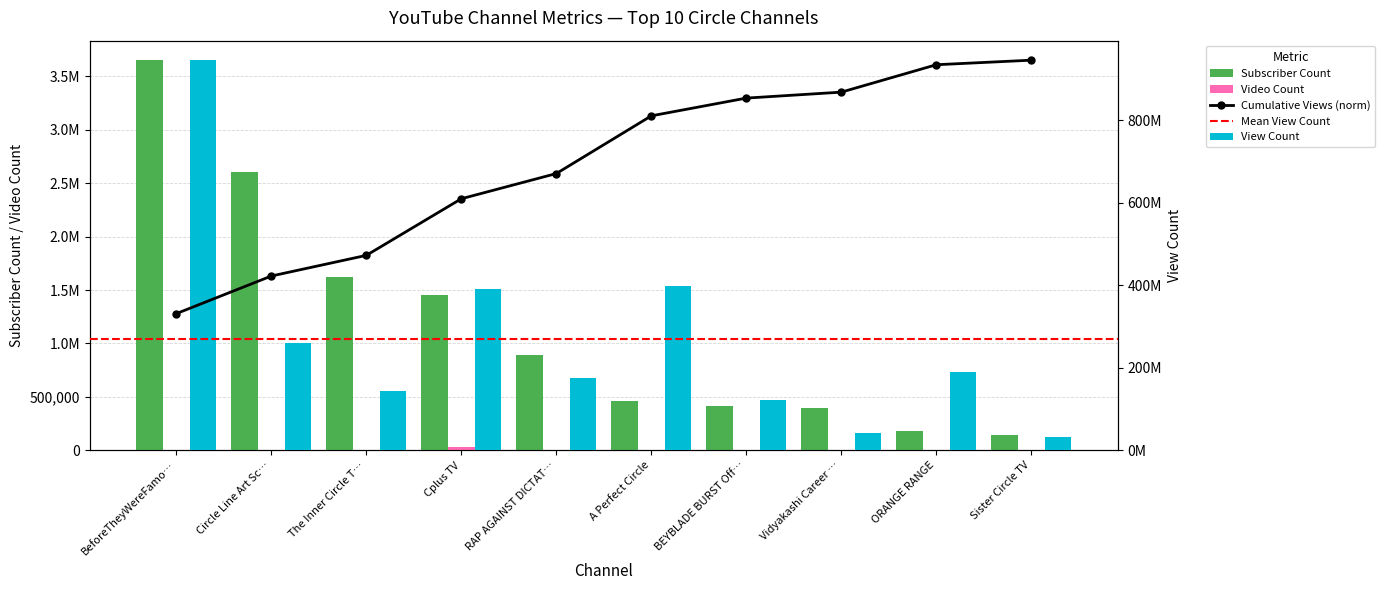

What is the label of the 2nd bar from the right?

ORANGE RANGE